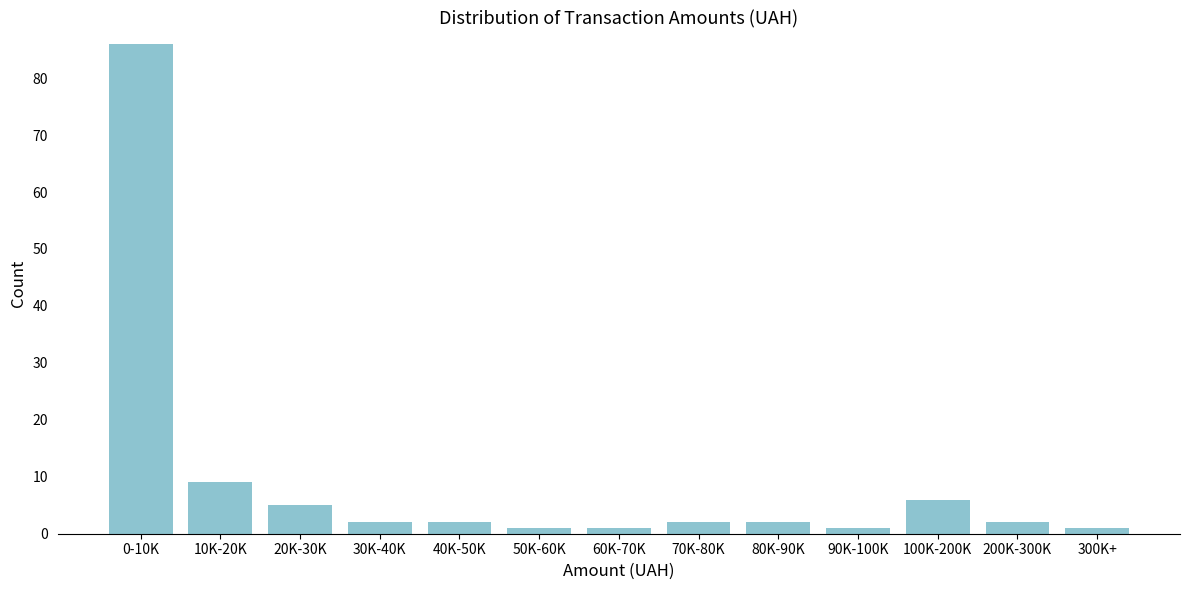

Reading left to right, what are all the values shown in this chart?

86	9	5	2	2	1	1	2	2	1	6	2	1